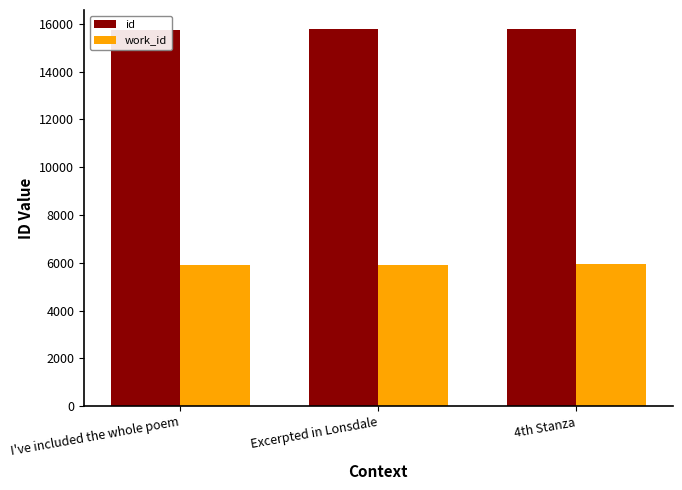

Read the id value at Excerpted in Lonsdale.

15757